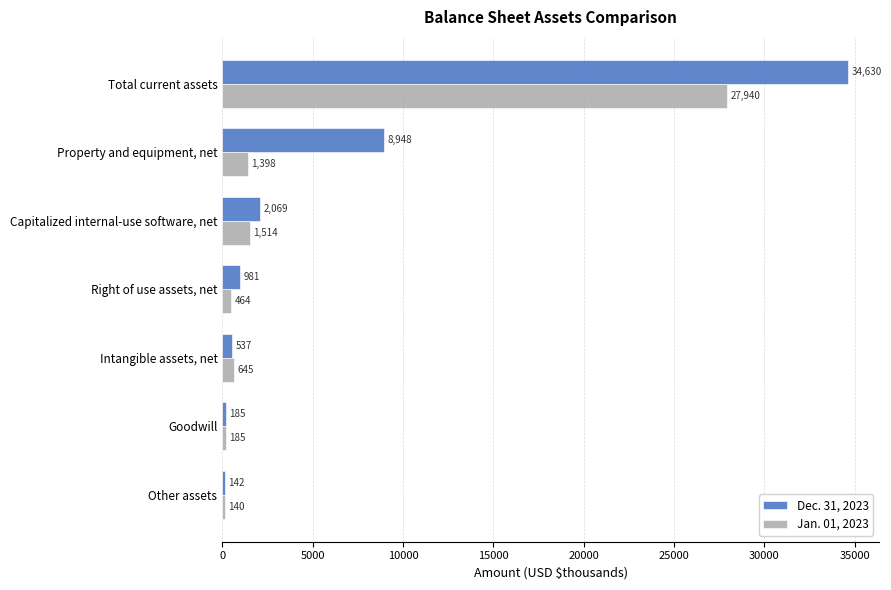

At how many categories does at least one series exceed 28442?

1